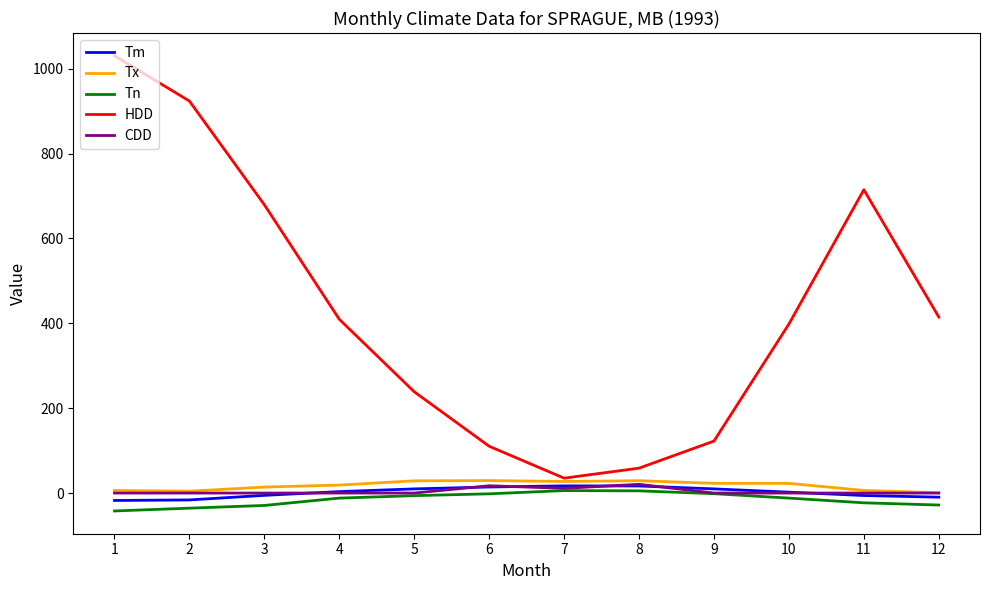

Between 5 and 11, which series saw the biggest shift?

HDD